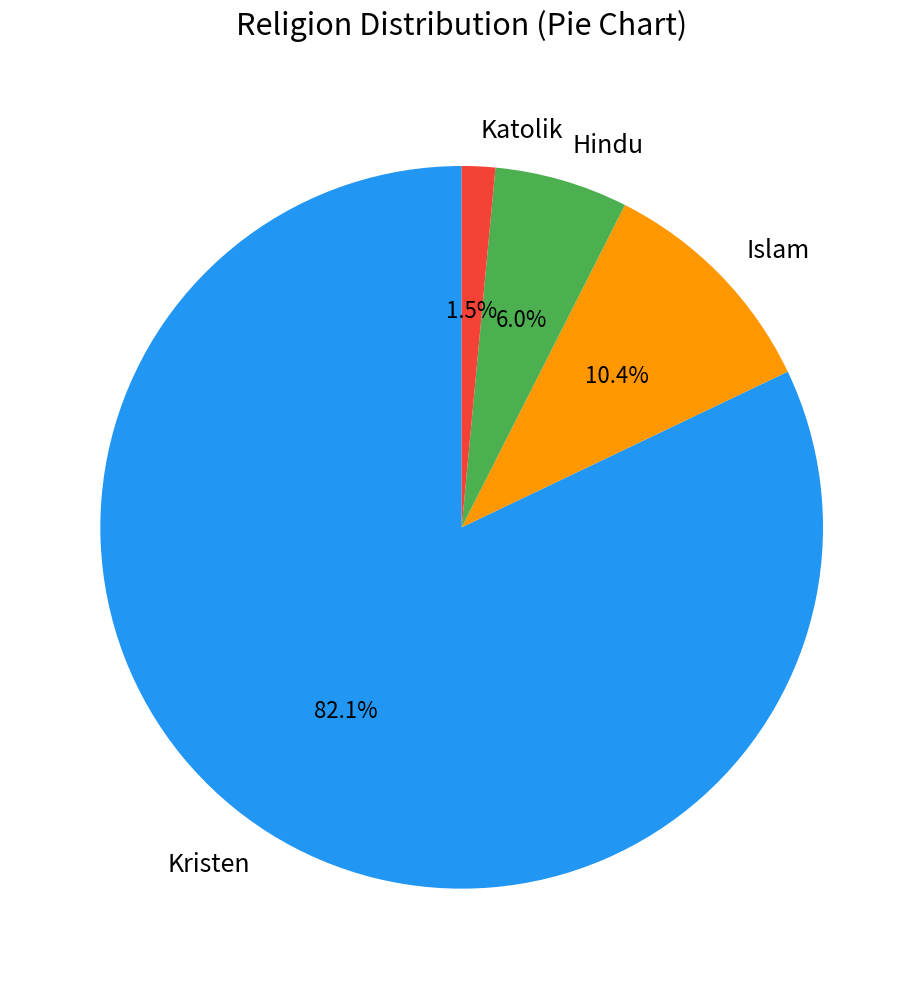

What is the total percentage of Kristen and Katolik?

83.6%